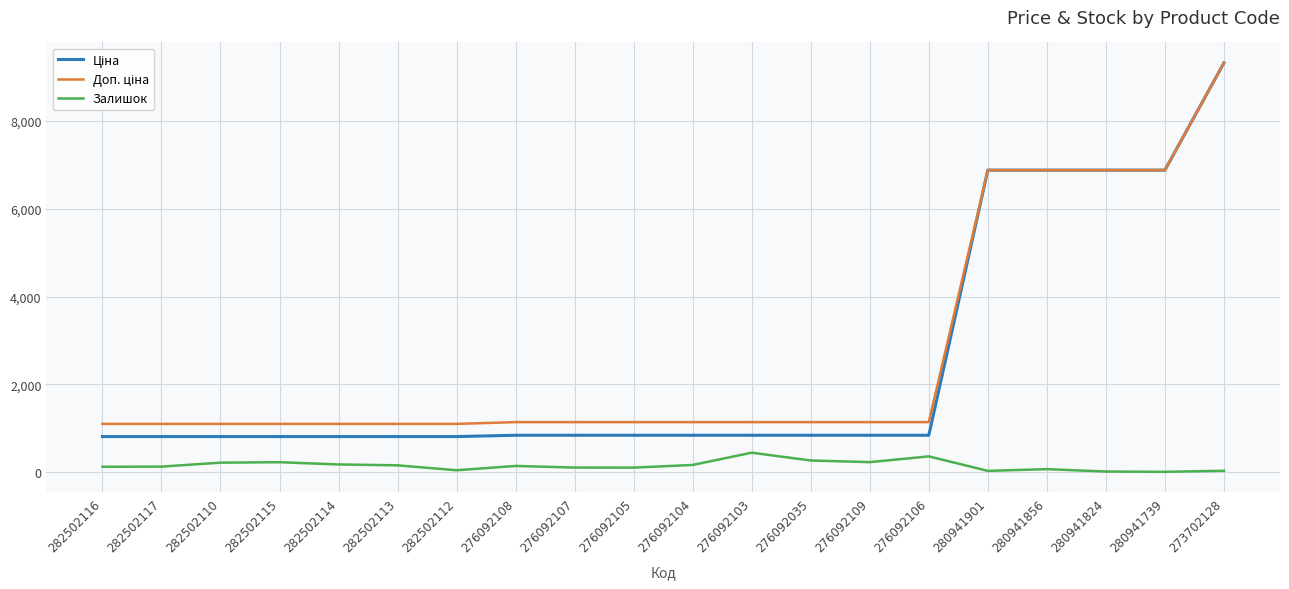

The Залишок series shows 144.0 at 276092108. True or false?

True